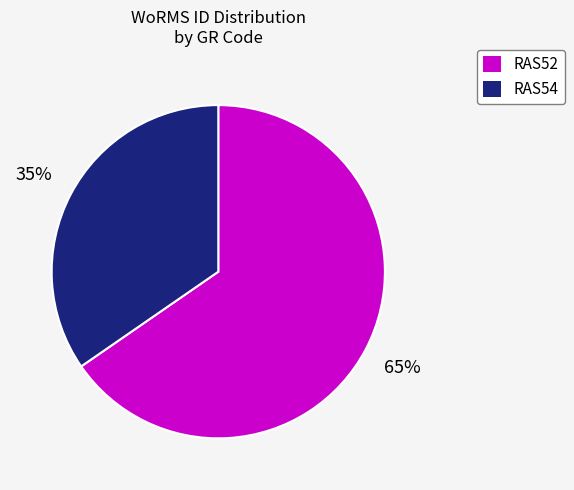

Rank the categories by value from highest to lowest.

RAS52, RAS54